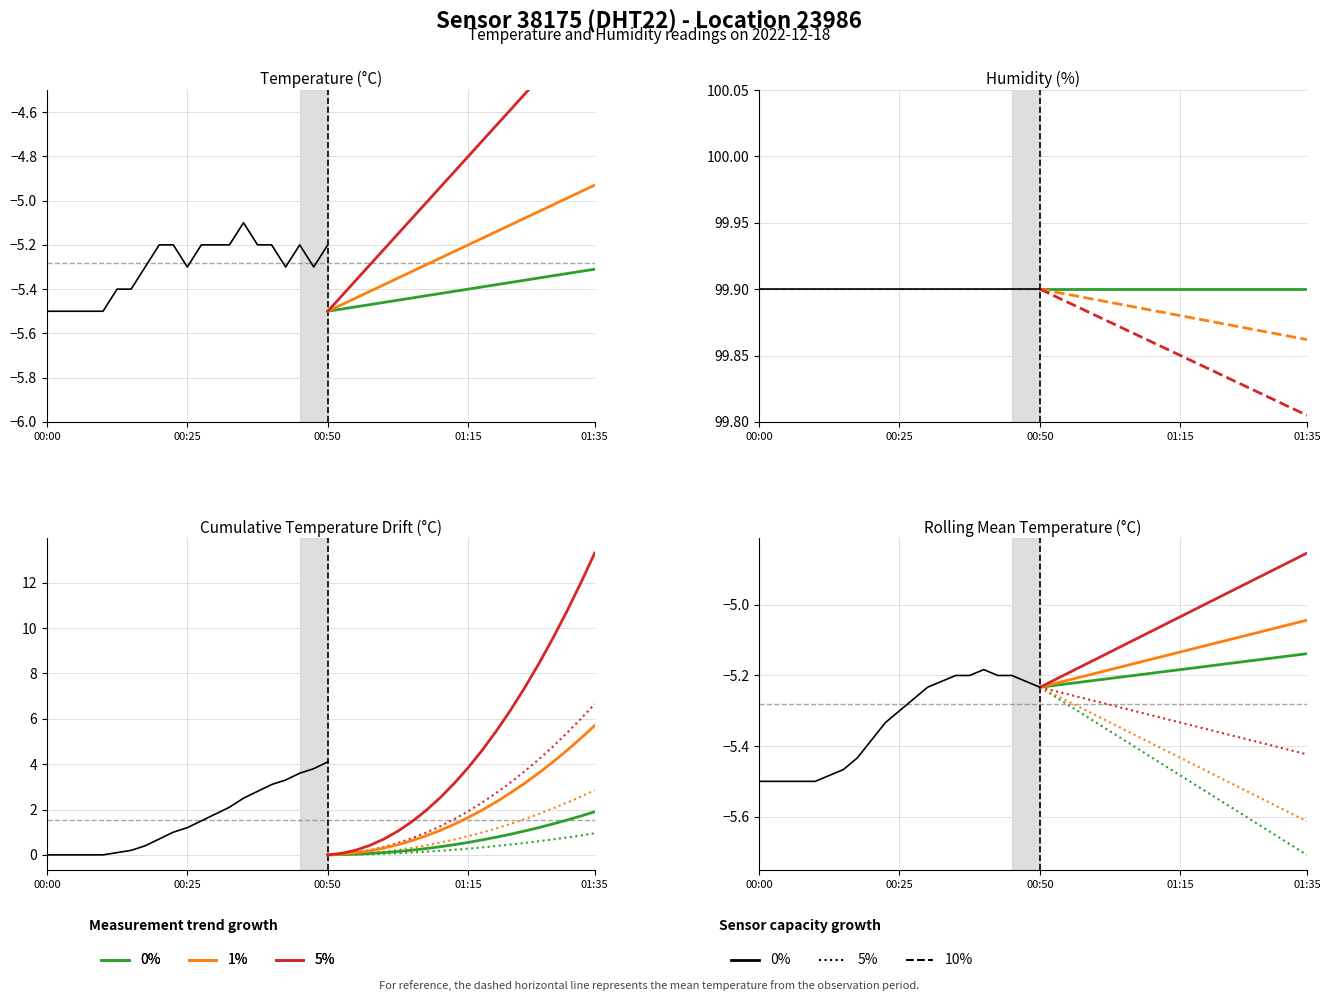

True or false: temperature and humidity cross at least once.

False